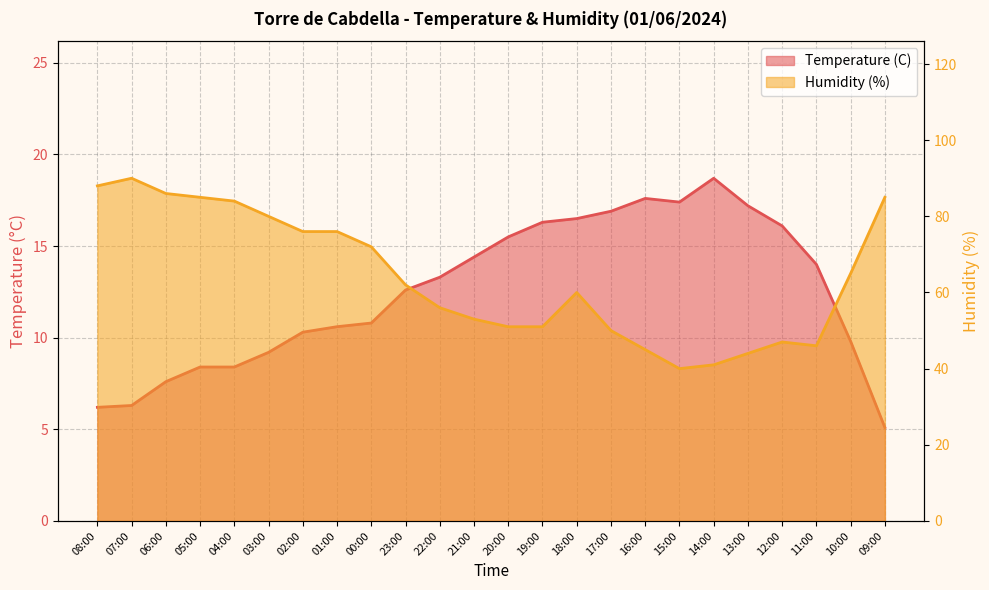

True or false: Humidity (%) and Temperature (C) cross at least once.

False